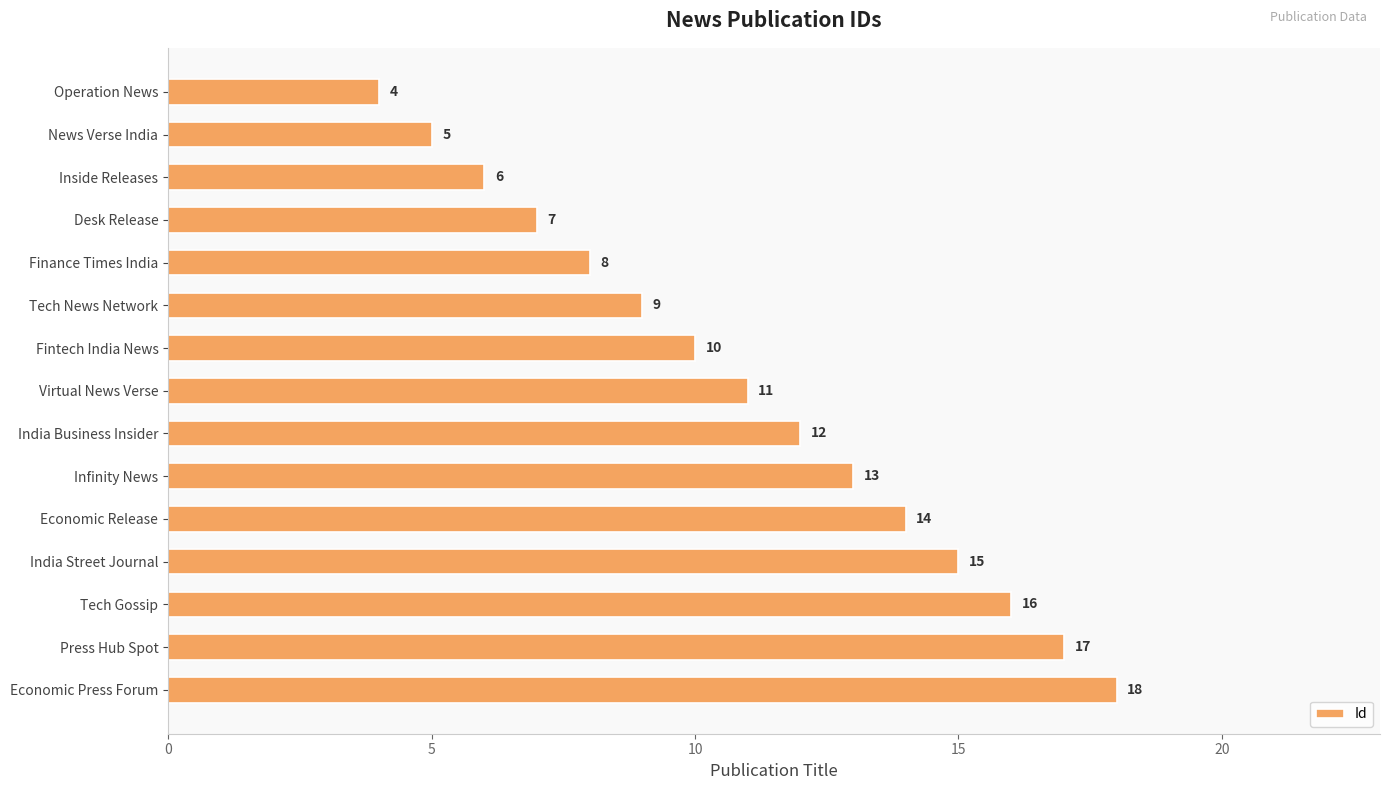

Does the chart contain stacked bars?

No